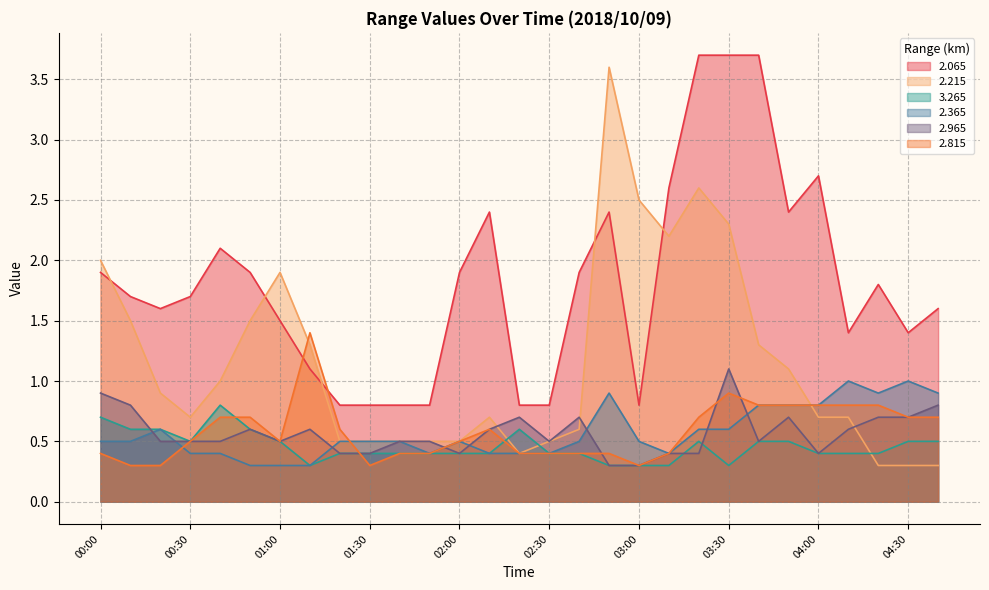

At which category is the sum across all series the highest?

03:30